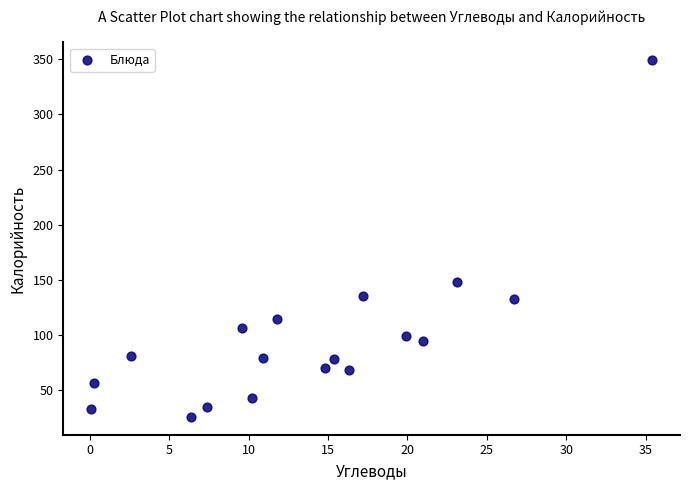

What Y value in the scatter plot is closest to 187?

148.7